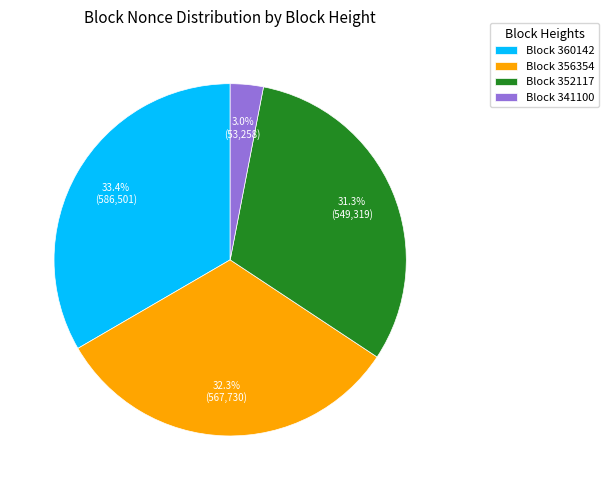

How many segments does this pie chart have?

4